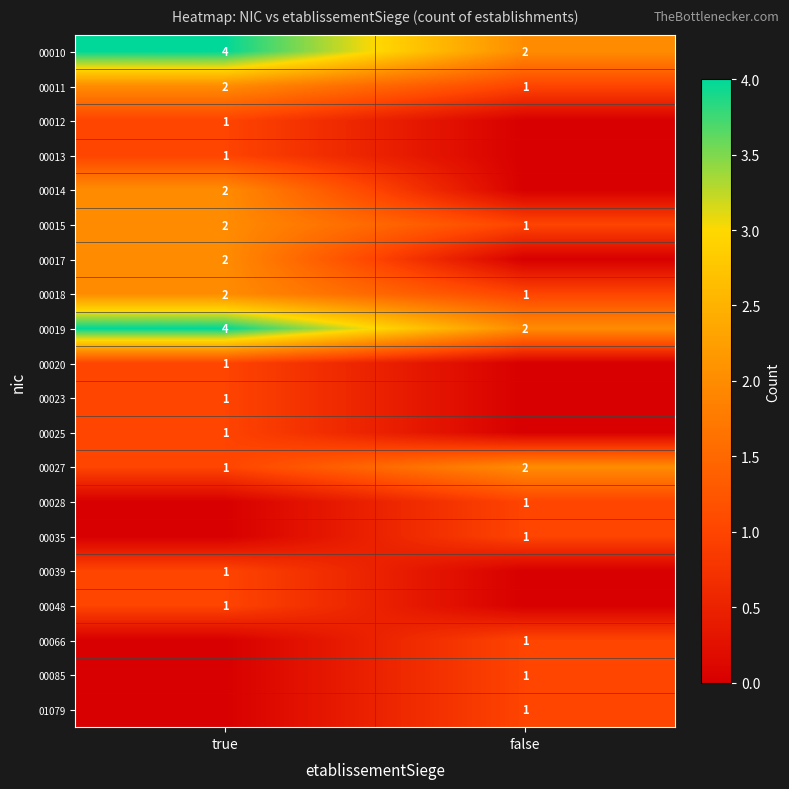

Rank the categories by 00018 value from lowest to highest.

false, true